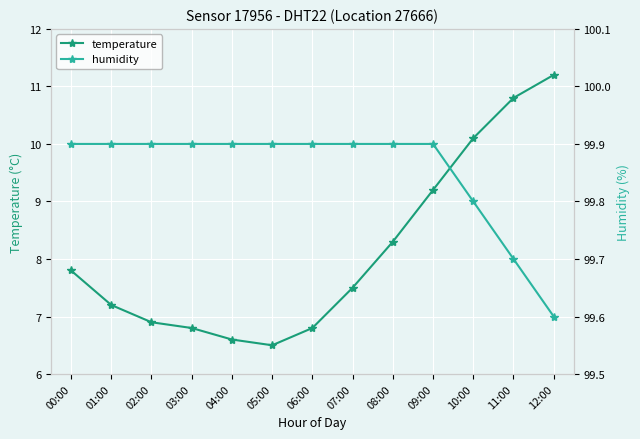

True or false: humidity has a value of 147.5 at 05:00.

False